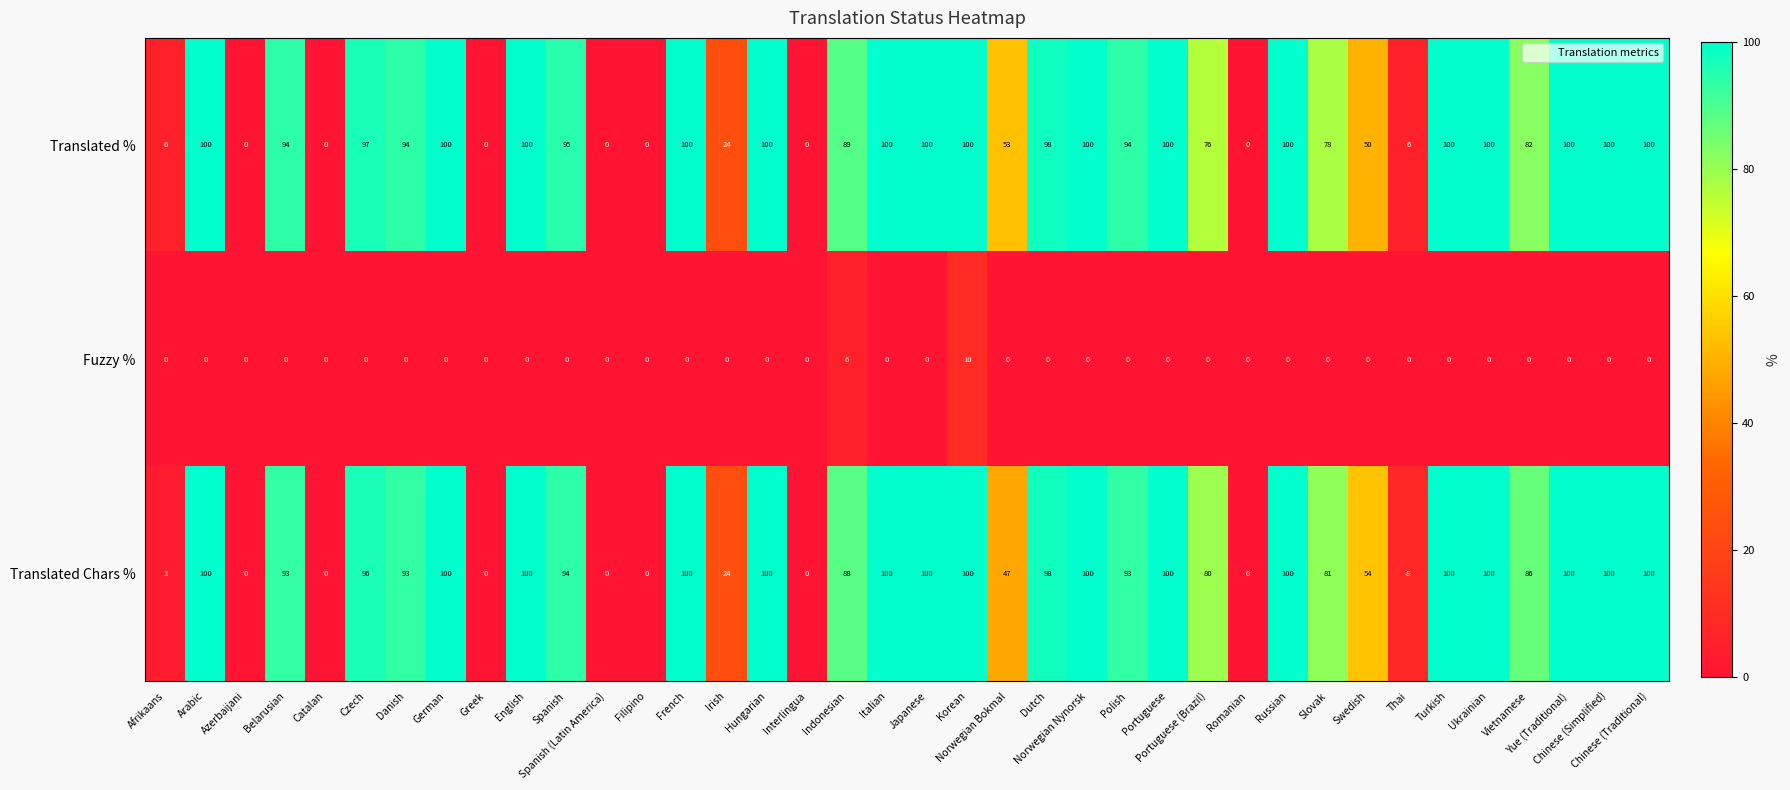

How many positive values does the Fuzzy % series have?

2